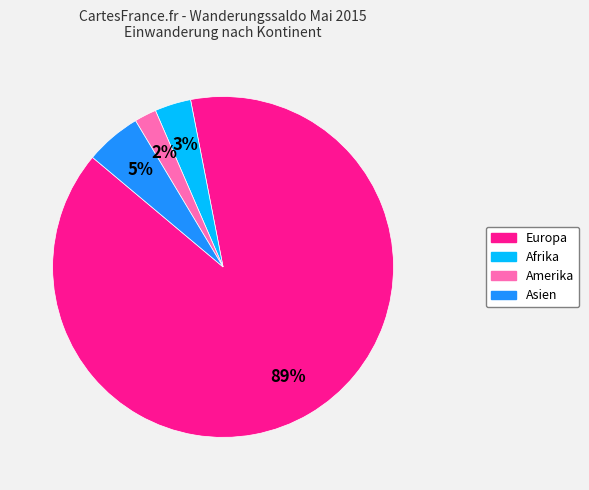

Is there a majority slice in this chart?

Yes